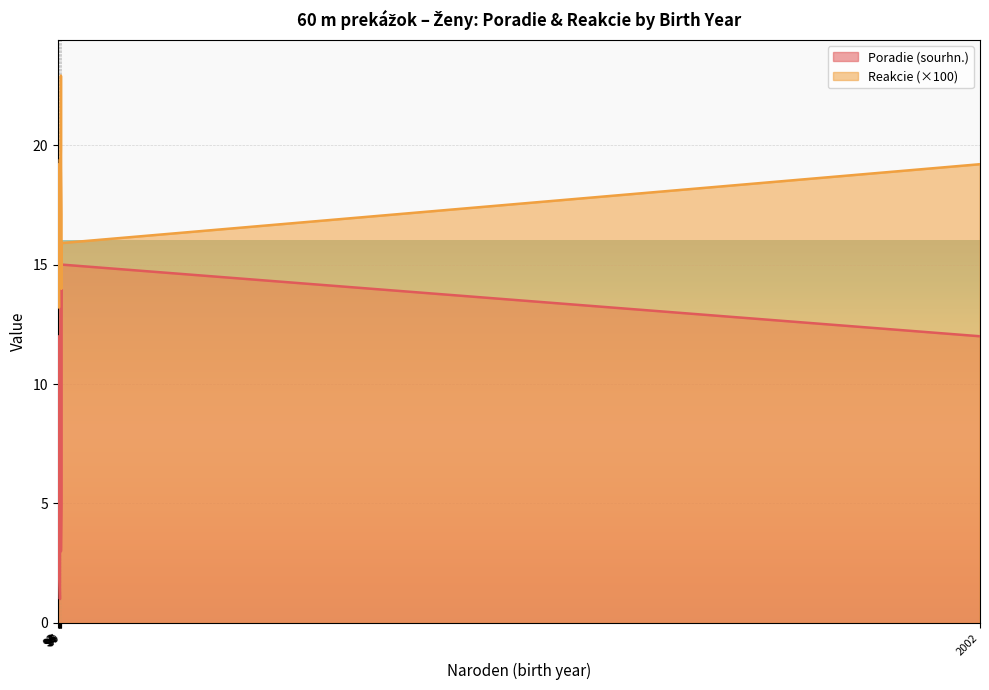

True or false: Poradie (sourhn.) has more than 1 interior local peaks.

False